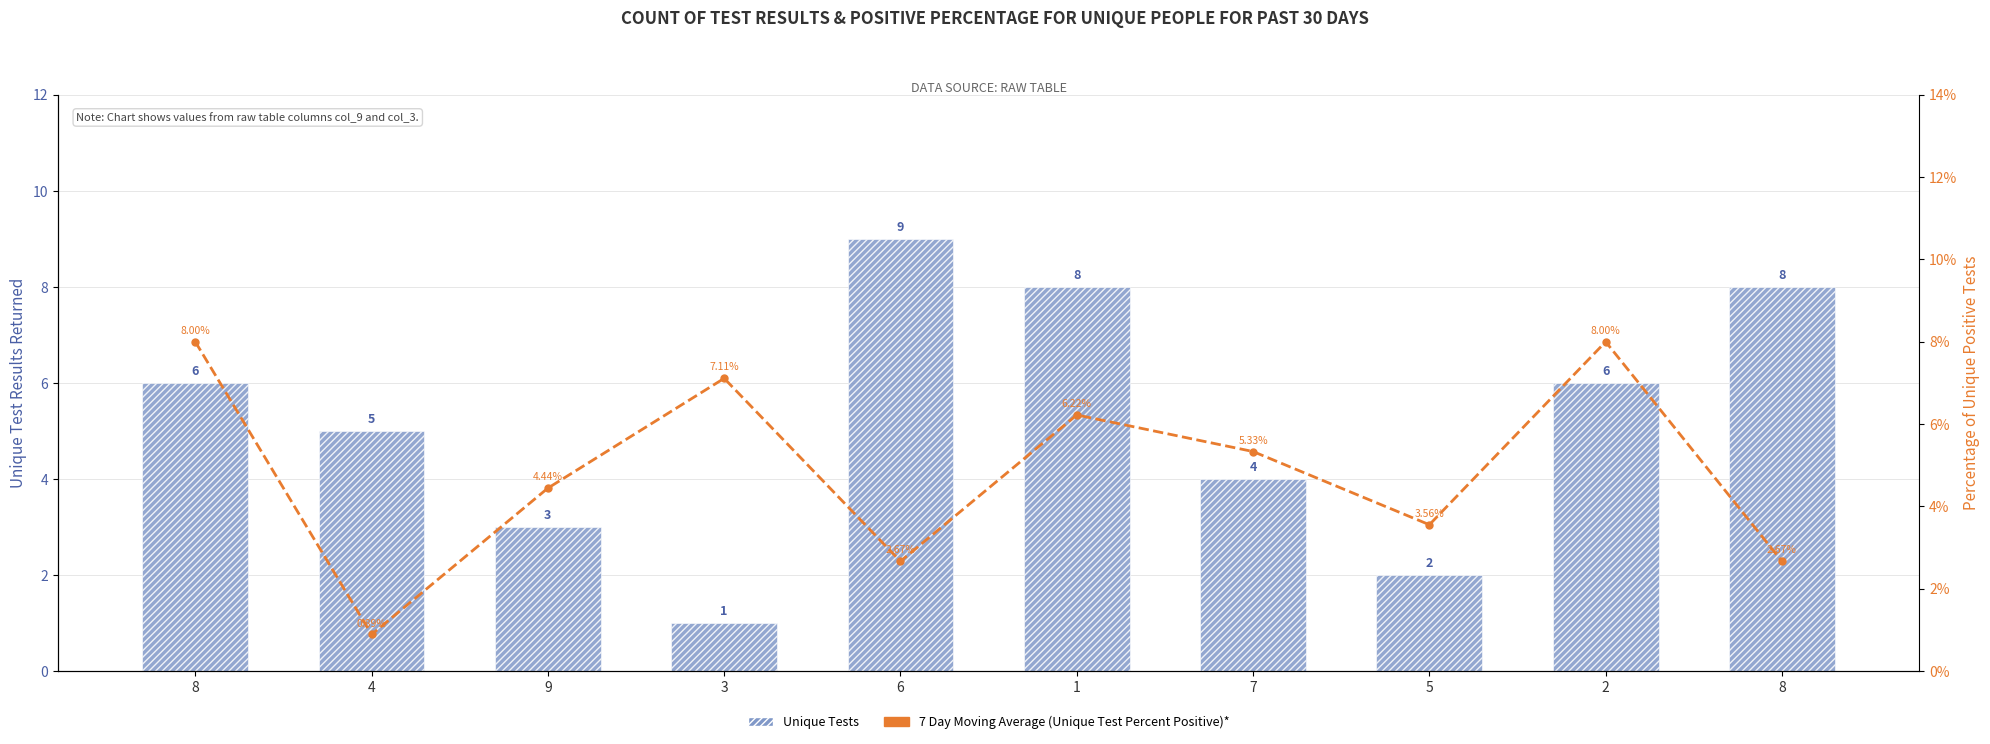

What is the average value of the 7 Day Moving Average (Percent Positive)* series?

4.9